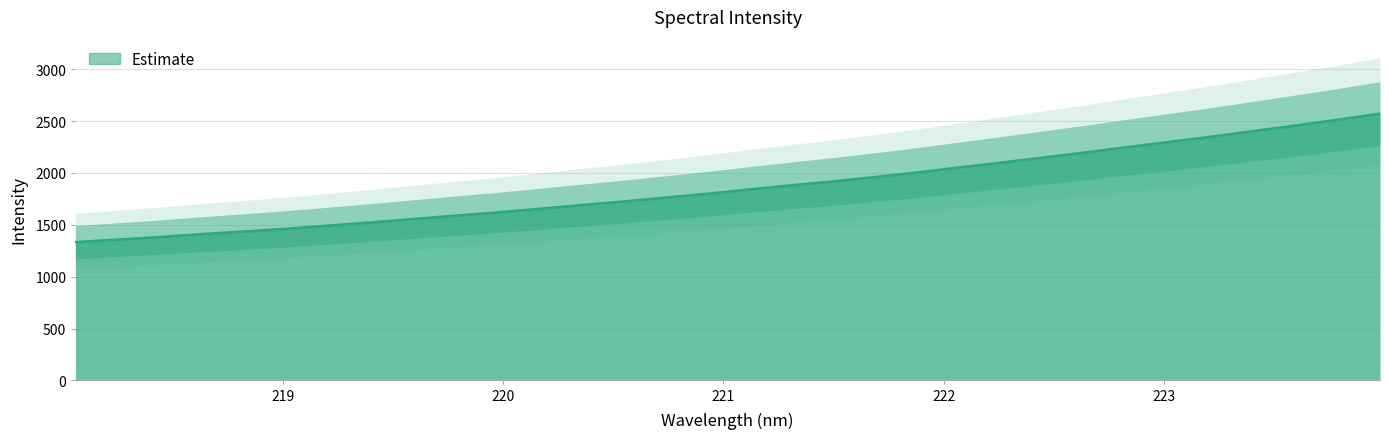

Which has a higher value, 222.4538 or 222.263?

222.4538